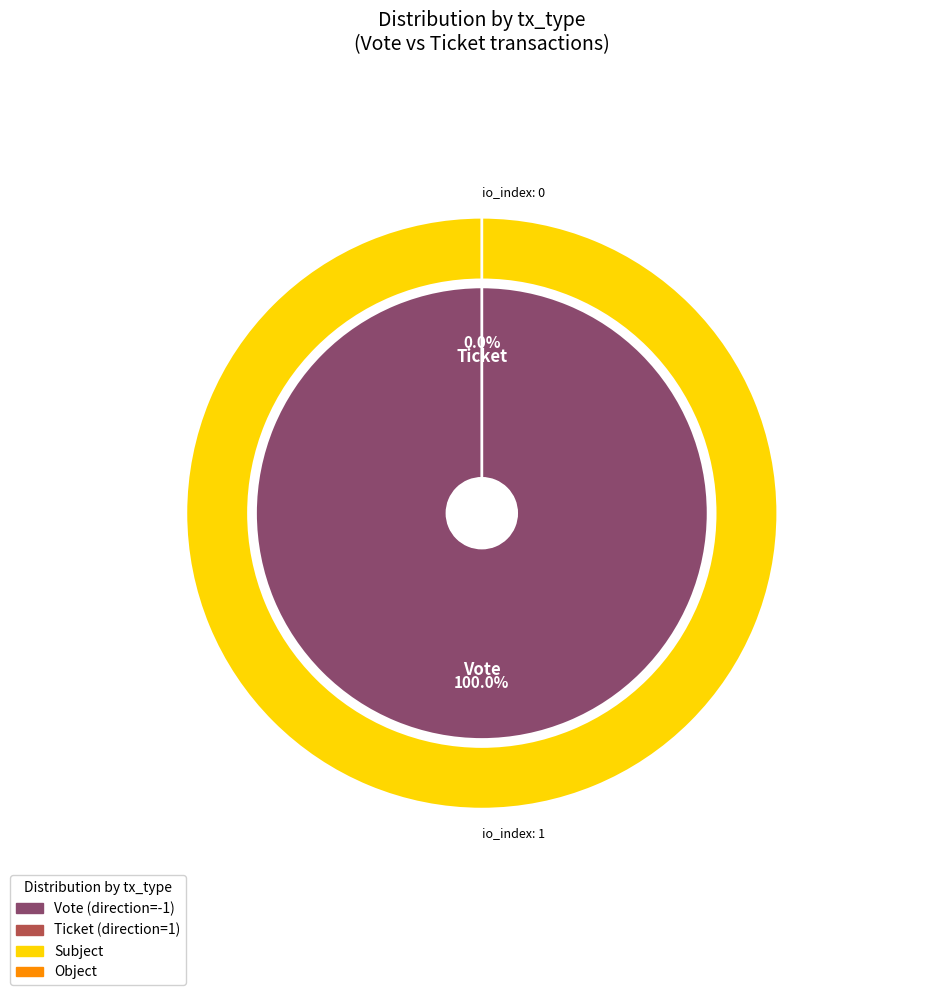

How many slices are in this pie chart?

2